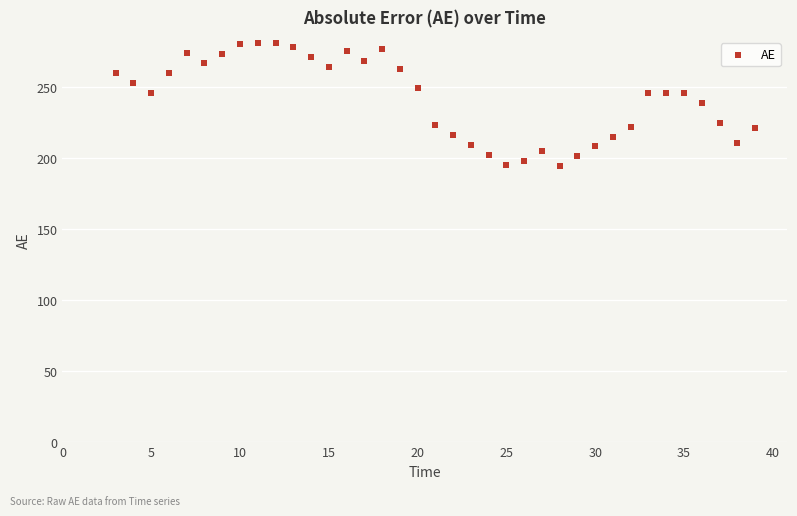

What is the range of X values (max minus min)?

36.0